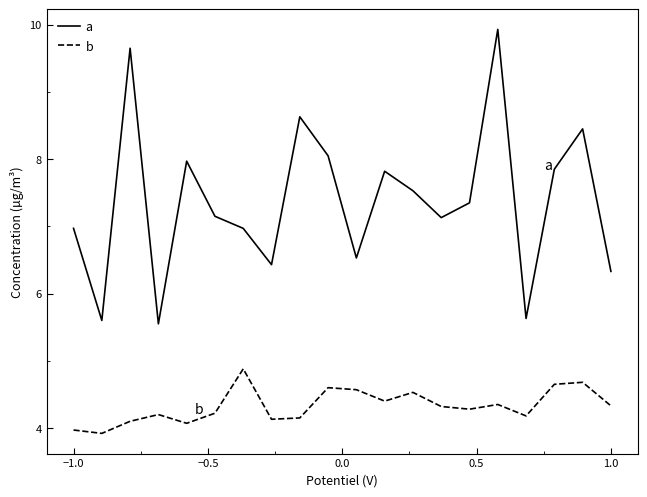

What is the maximum value for b?

4.9